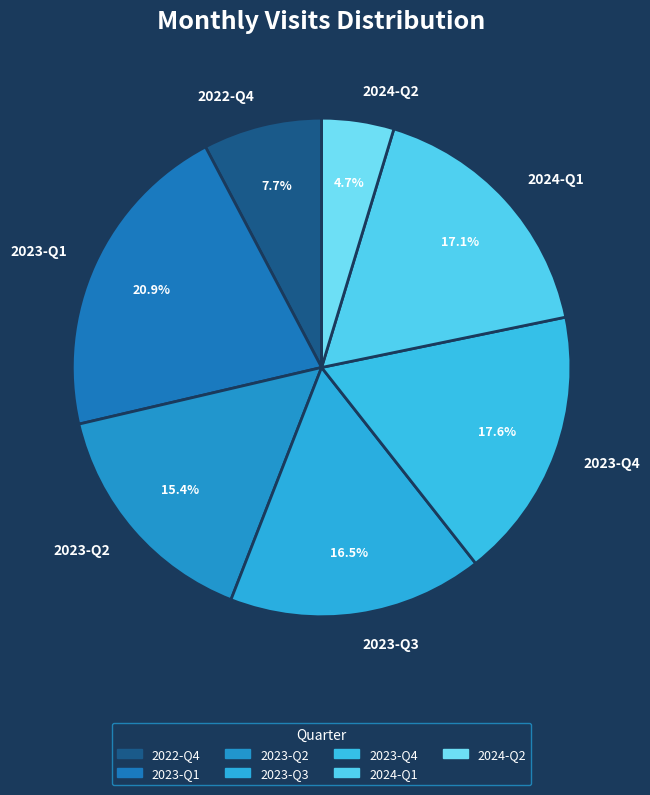

Does any single category account for the majority?

No